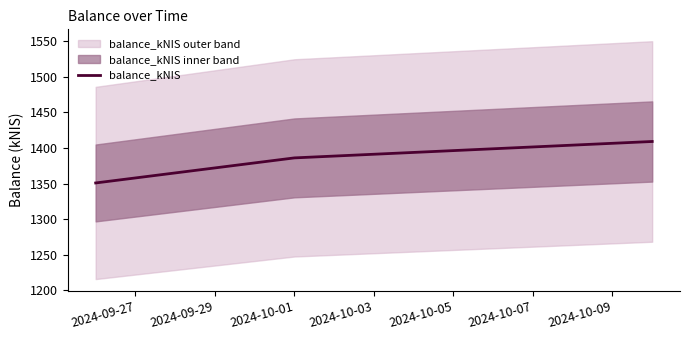

Which has a higher value, 2024-09-27 or 2024-09-29?

2024-09-29